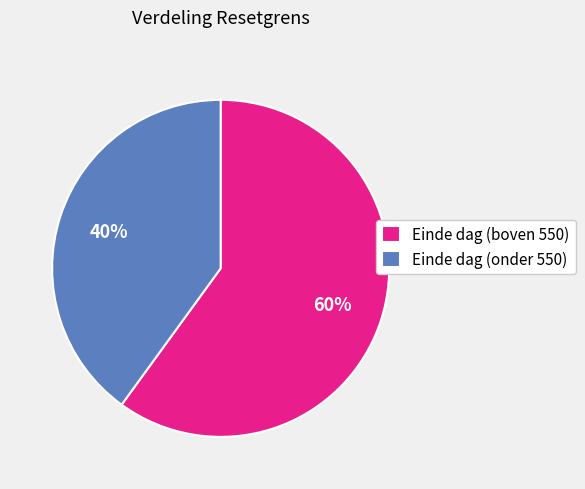

Is it true that Einde dag (boven 550) is 54% of the pie?

False